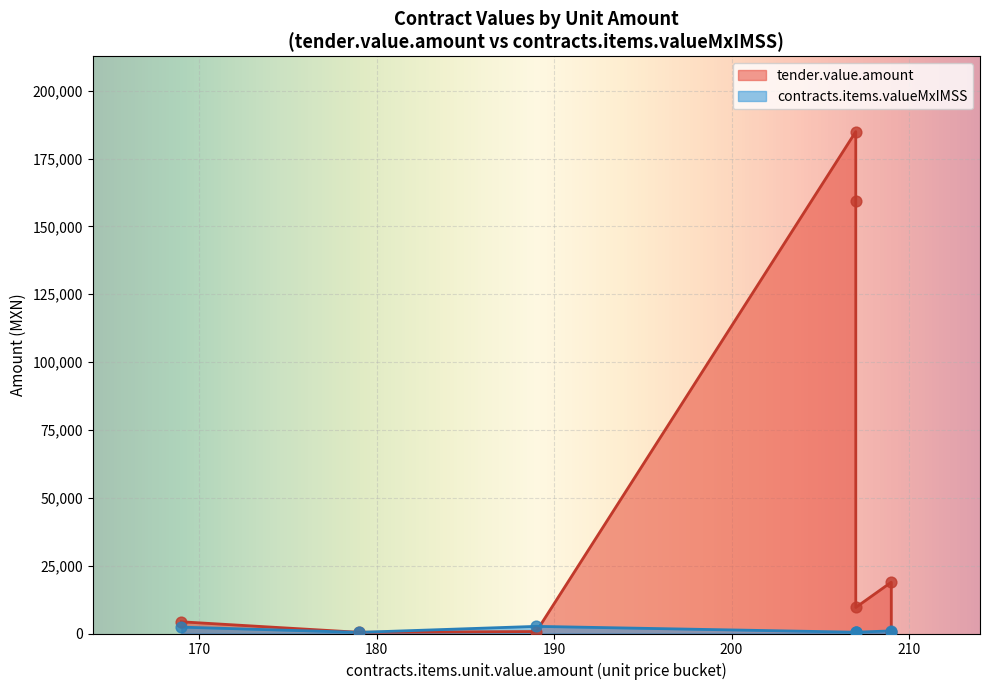

Which series contains the highest Y value?

tender.value.amount